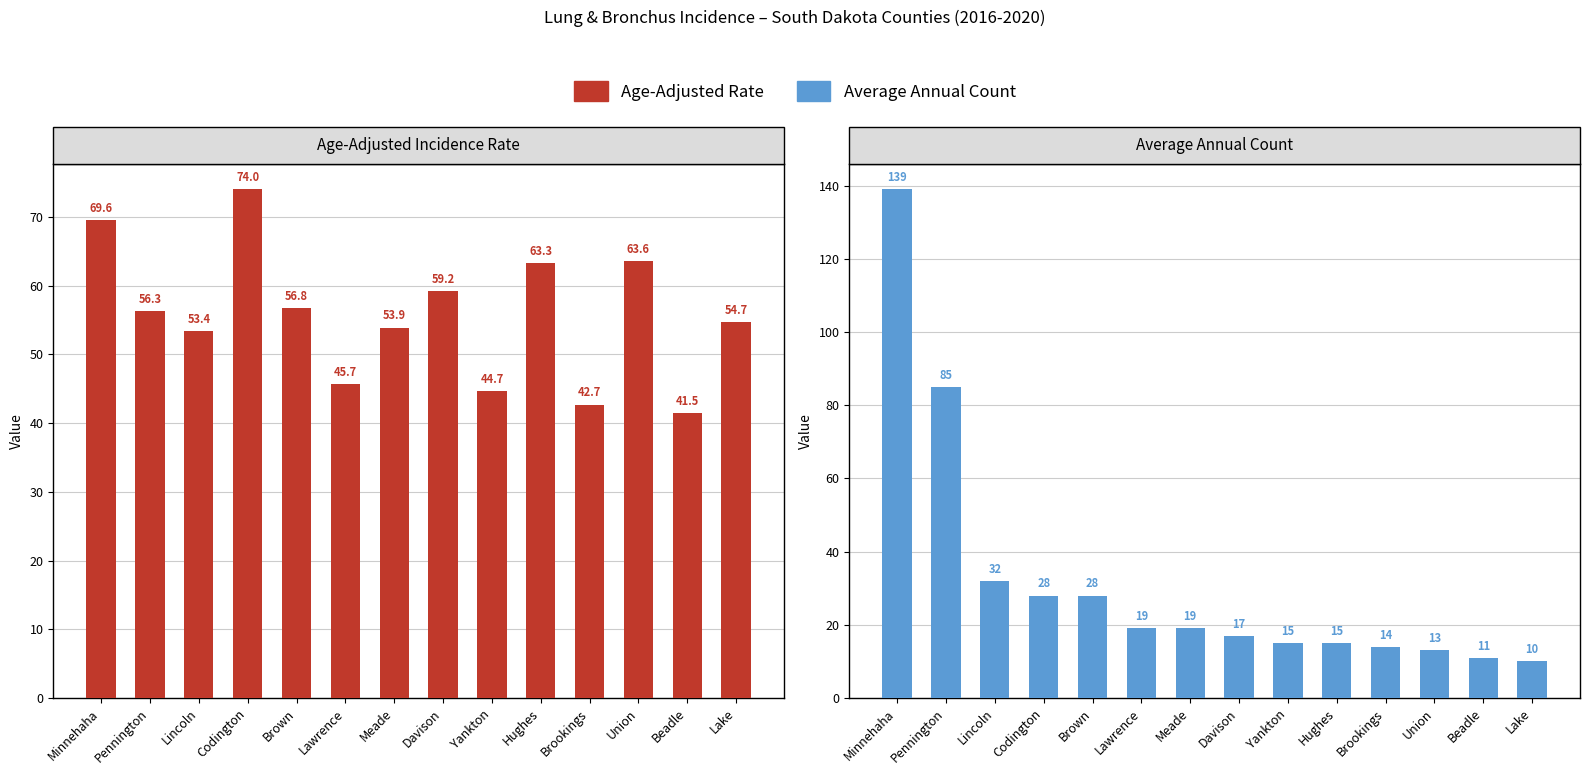

What is the sum of the Average Annual Count values at Union and Lake?

23.0